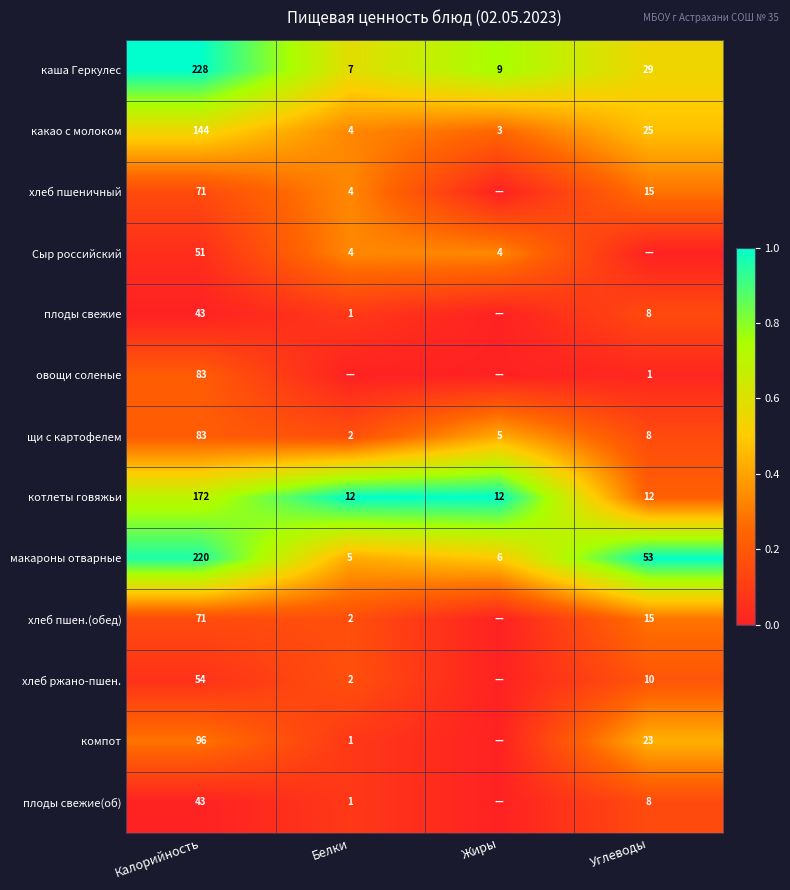

Which has a higher value, Жиры or Калорийность?

Калорийность